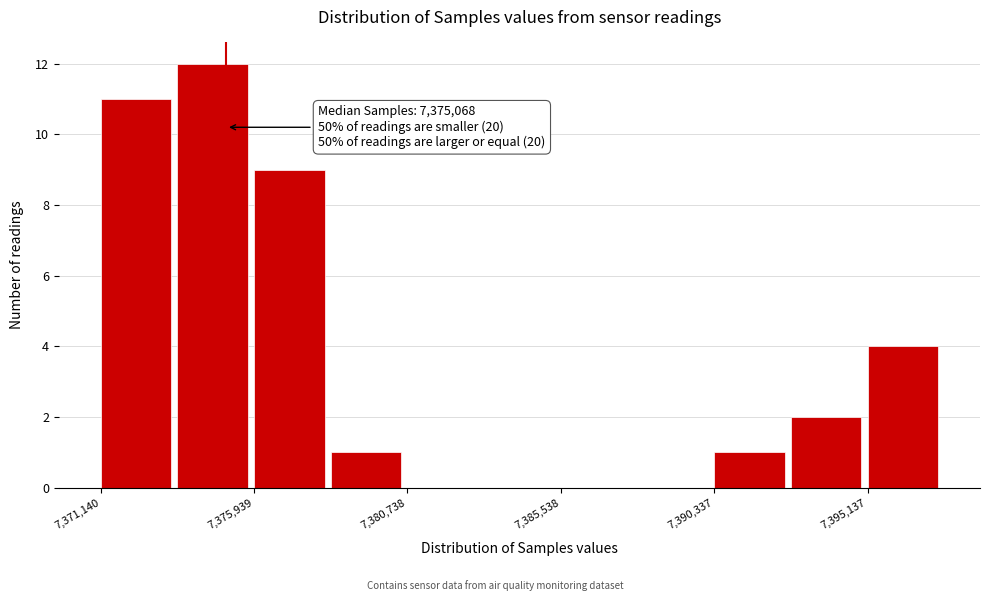

Which range on the x-axis has the tallest bar?

7373500 to 7376000